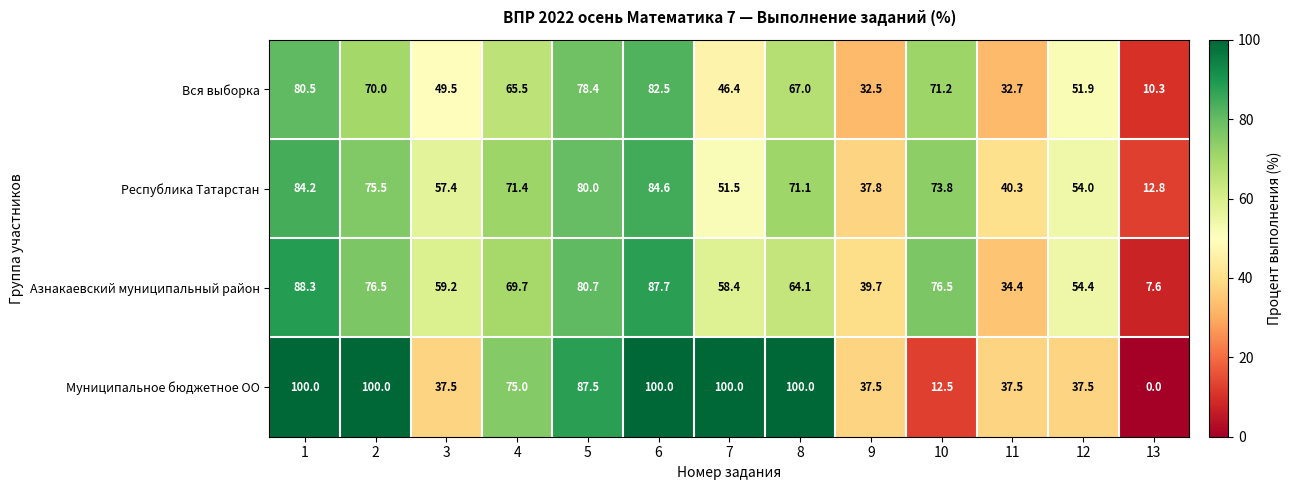

Which series has the largest range (max minus min)?

Муниципальное бюджетное ОО